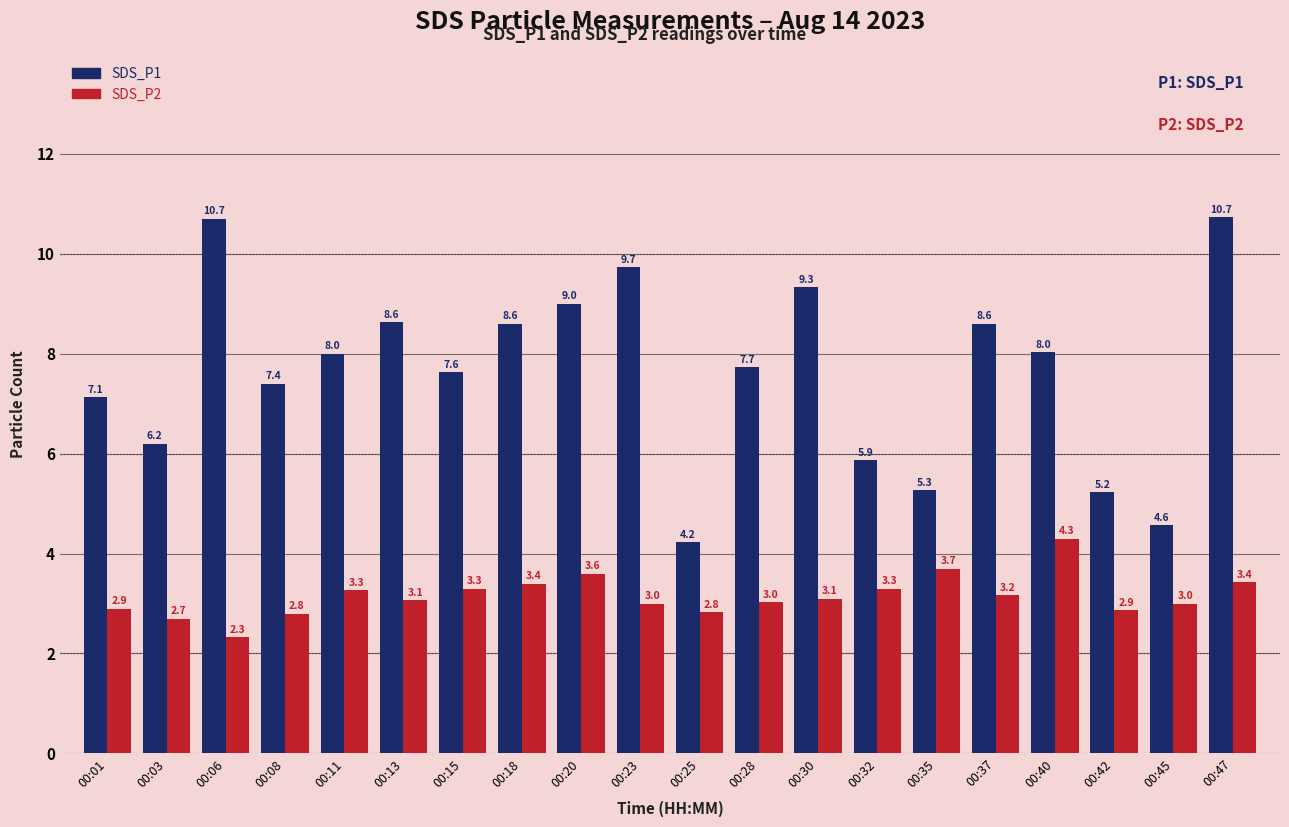

What is the spread (max minus min) of values at 00:35?

1.6